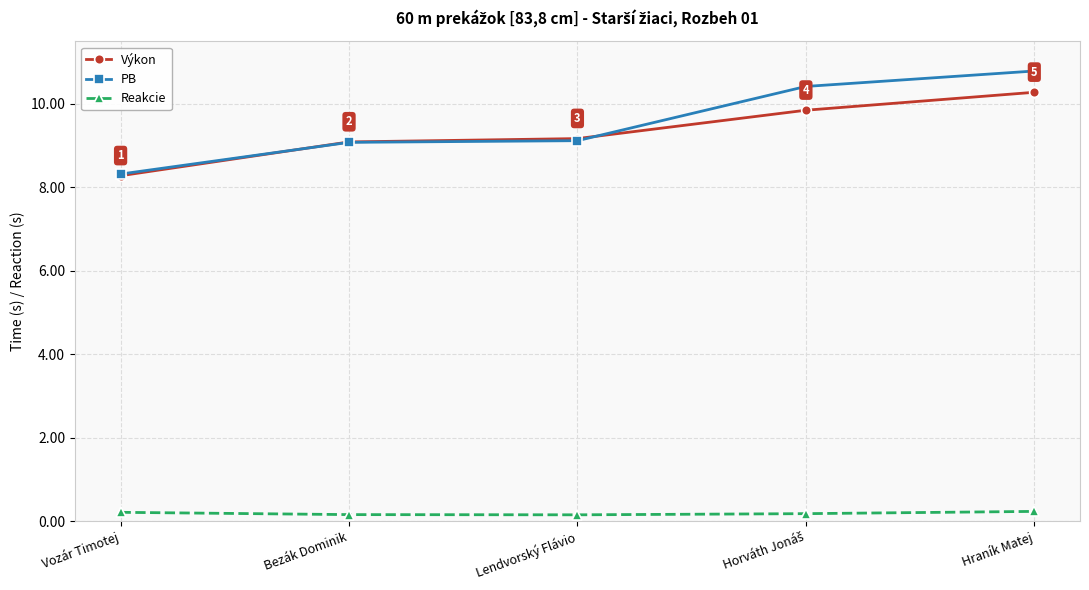

What is the label of the 3rd point from the right?

Lendvorský Flávio